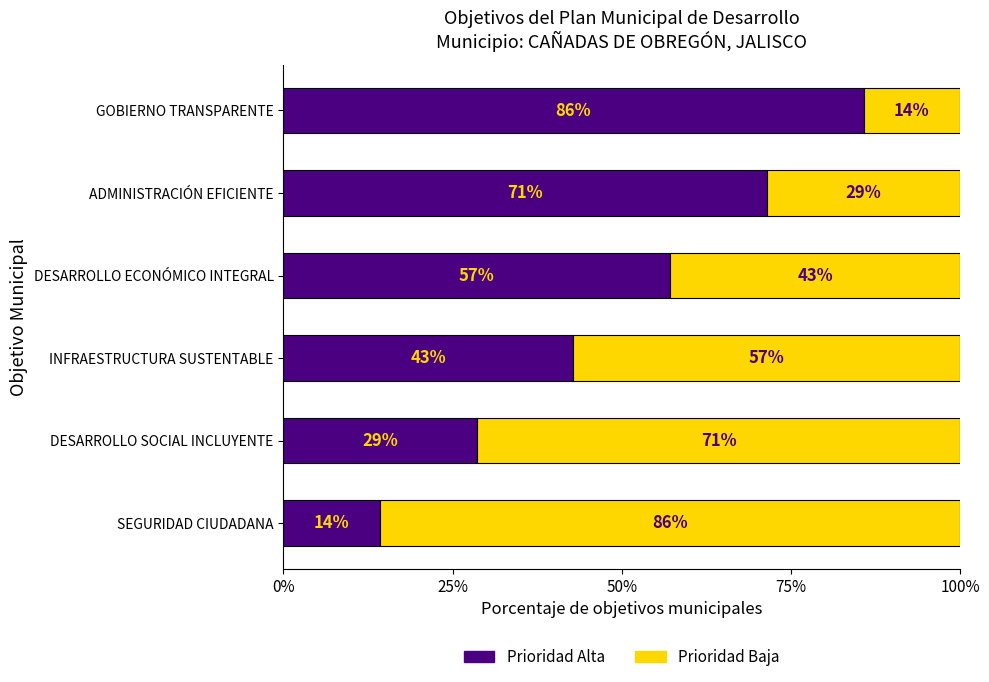

What is the total value across all series at DESARROLLO ECONÓMICO INTEGRAL?

100.0